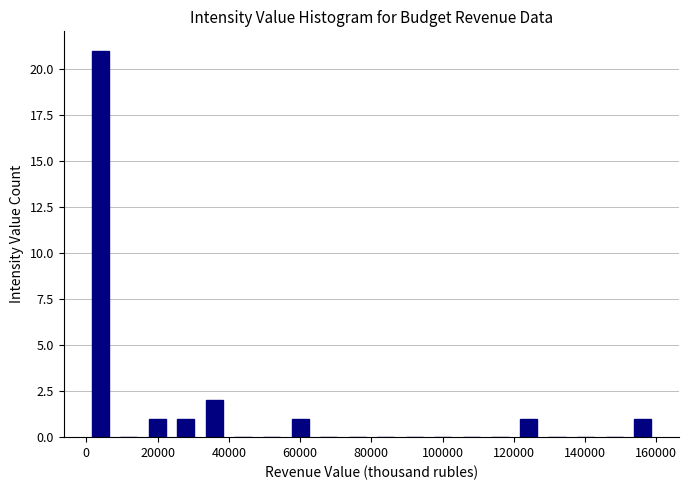

What is the height of the bar covering 56000 to 64000 on the x-axis? Neither the bar edges nor the heights are printed on the chart, so give them approximately, as read against the axes.

1